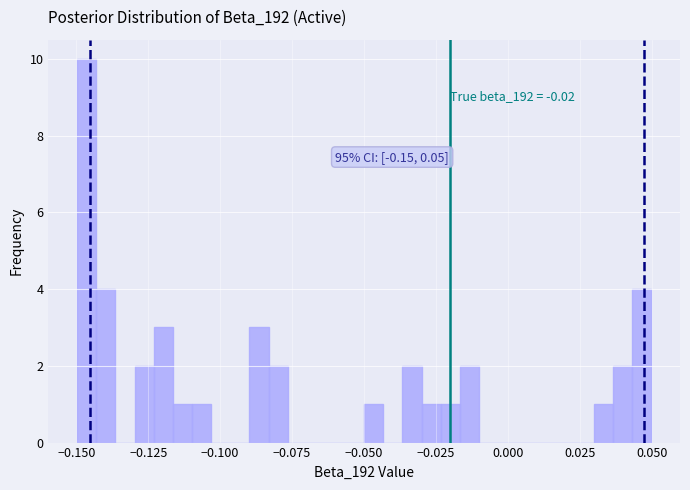

Read against the x-axis, roughly where is the centre of the tallest bar?

-0.145